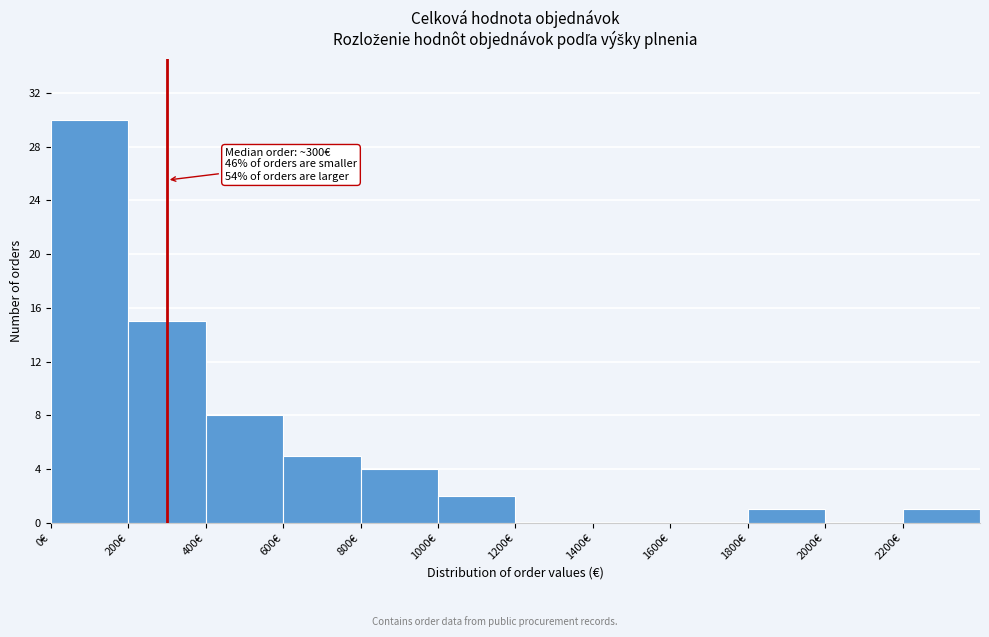

Which range on the x-axis has the tallest bar?

0 to 200